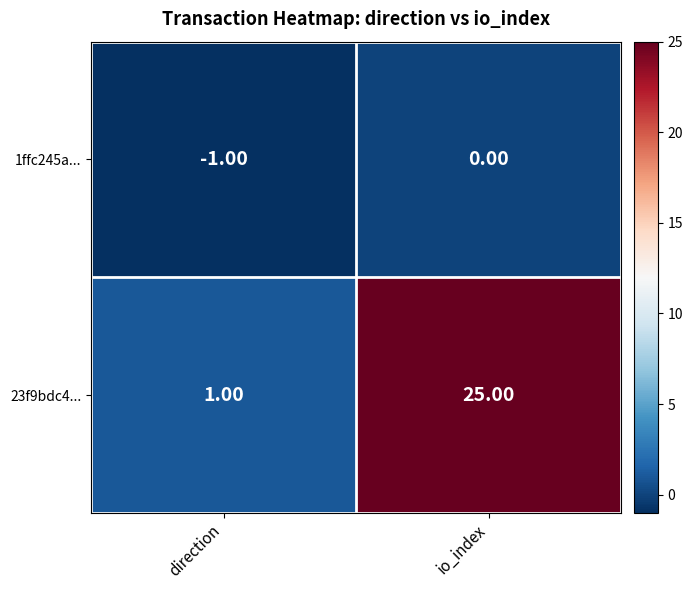

List the series in order of their peak value, lowest first.

1ffc245a..., 23f9bdc4...